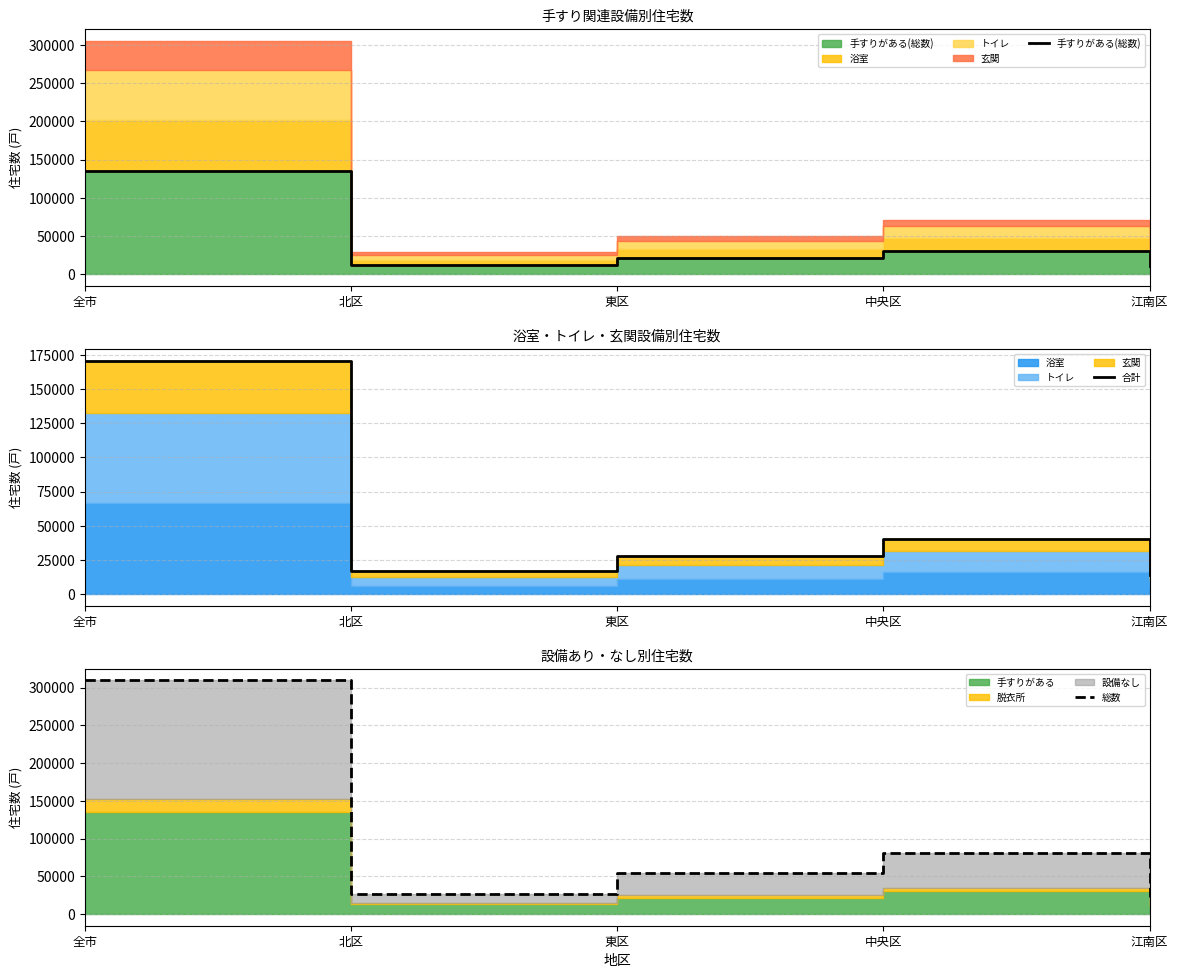

At which label is 合計 closest to 92290?

中央区